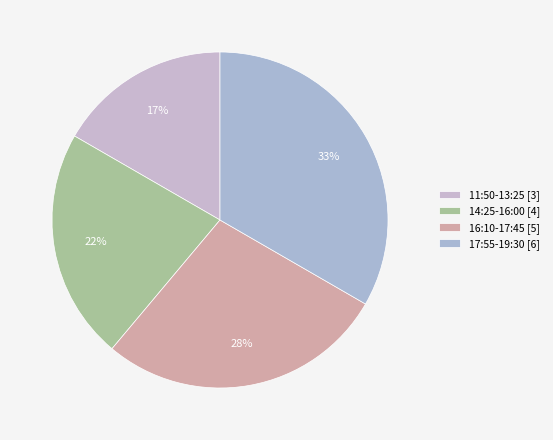

Does 14:25-16:00 represent more than half of the total?

No